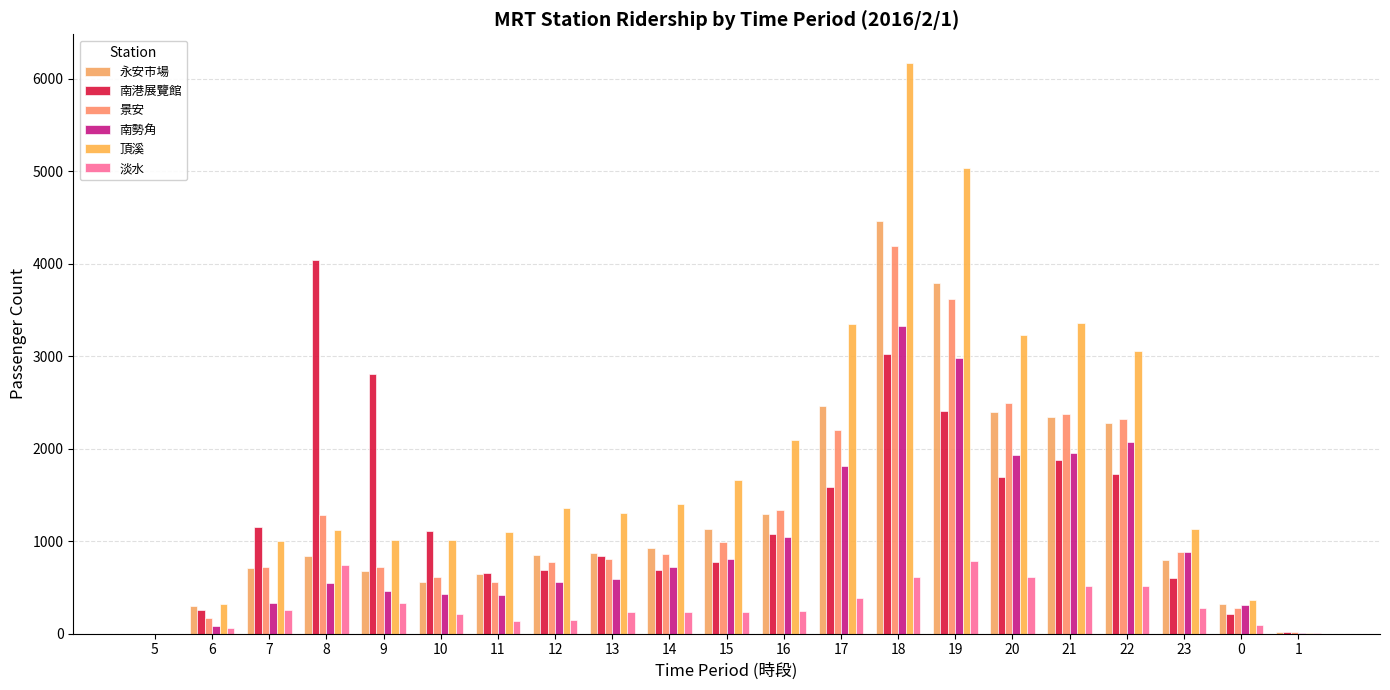

Count the number of categories in the chart.

21